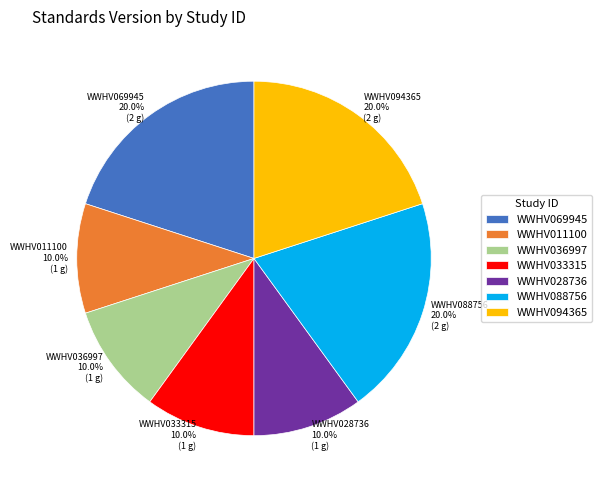

What percentage is the WWHV069945 slice, to the nearest percent?

20%